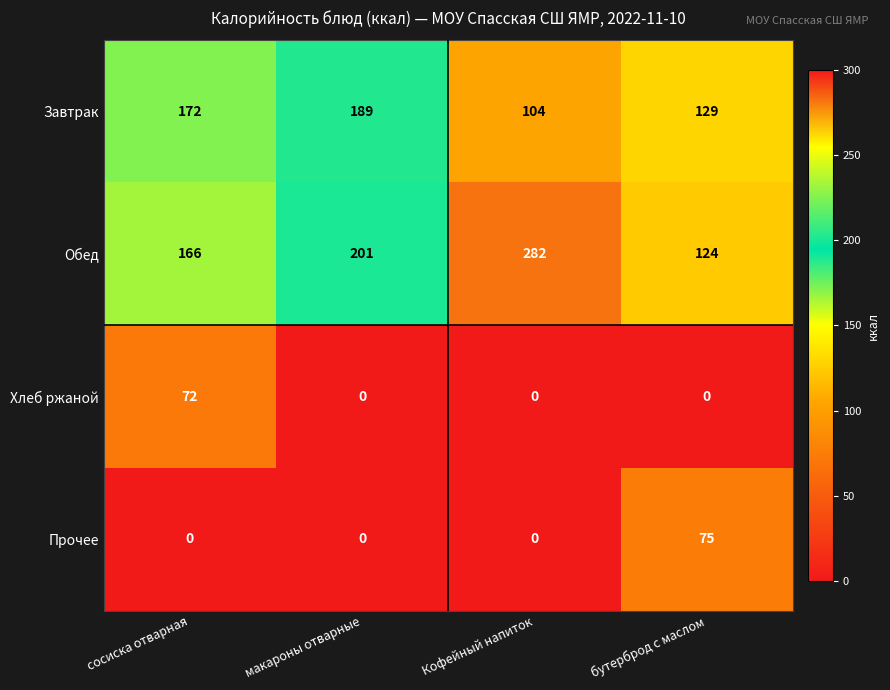

Reading left to right, what are all the values shown in this chart?

Завтрак: сосиска отварная=172	макароны отварные=189	Кофейный напиток=104	бутерброд с маслом=129
Обед: сосиска отварная=166	макароны отварные=201	Кофейный напиток=282	бутерброд с маслом=124
Хлеб ржаной: сосиска отварная=72	макароны отварные=0	Кофейный напиток=0	бутерброд с маслом=0
Прочее: сосиска отварная=0	макароны отварные=0	Кофейный напиток=0	бутерброд с маслом=75